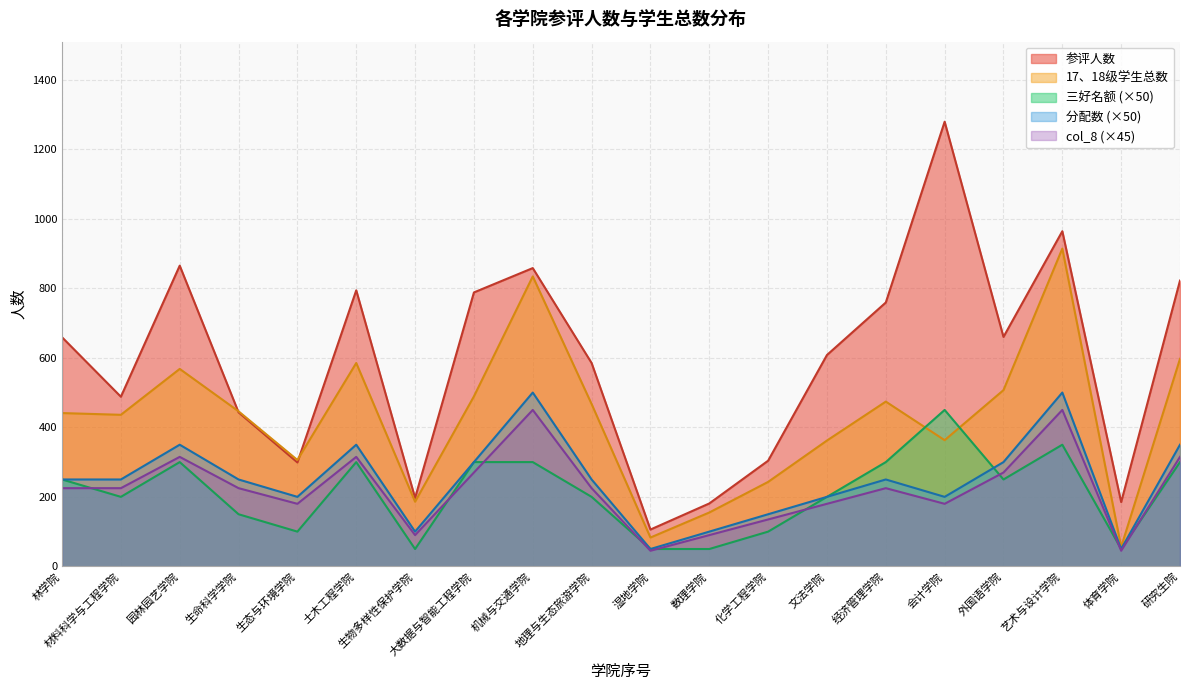

True or false: 三好名额 and col_8 cross at least once.

True